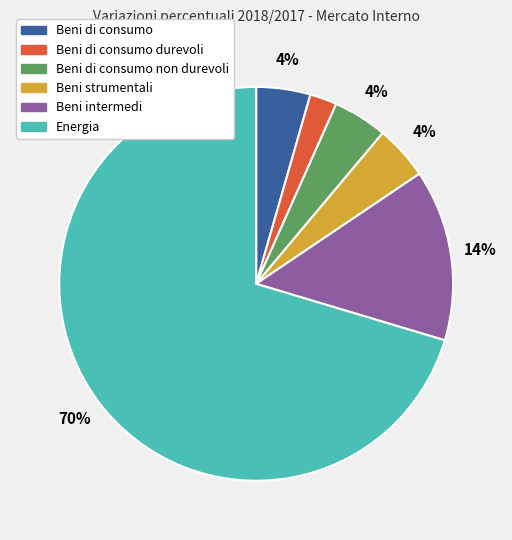

Is there a majority slice in this chart?

Yes